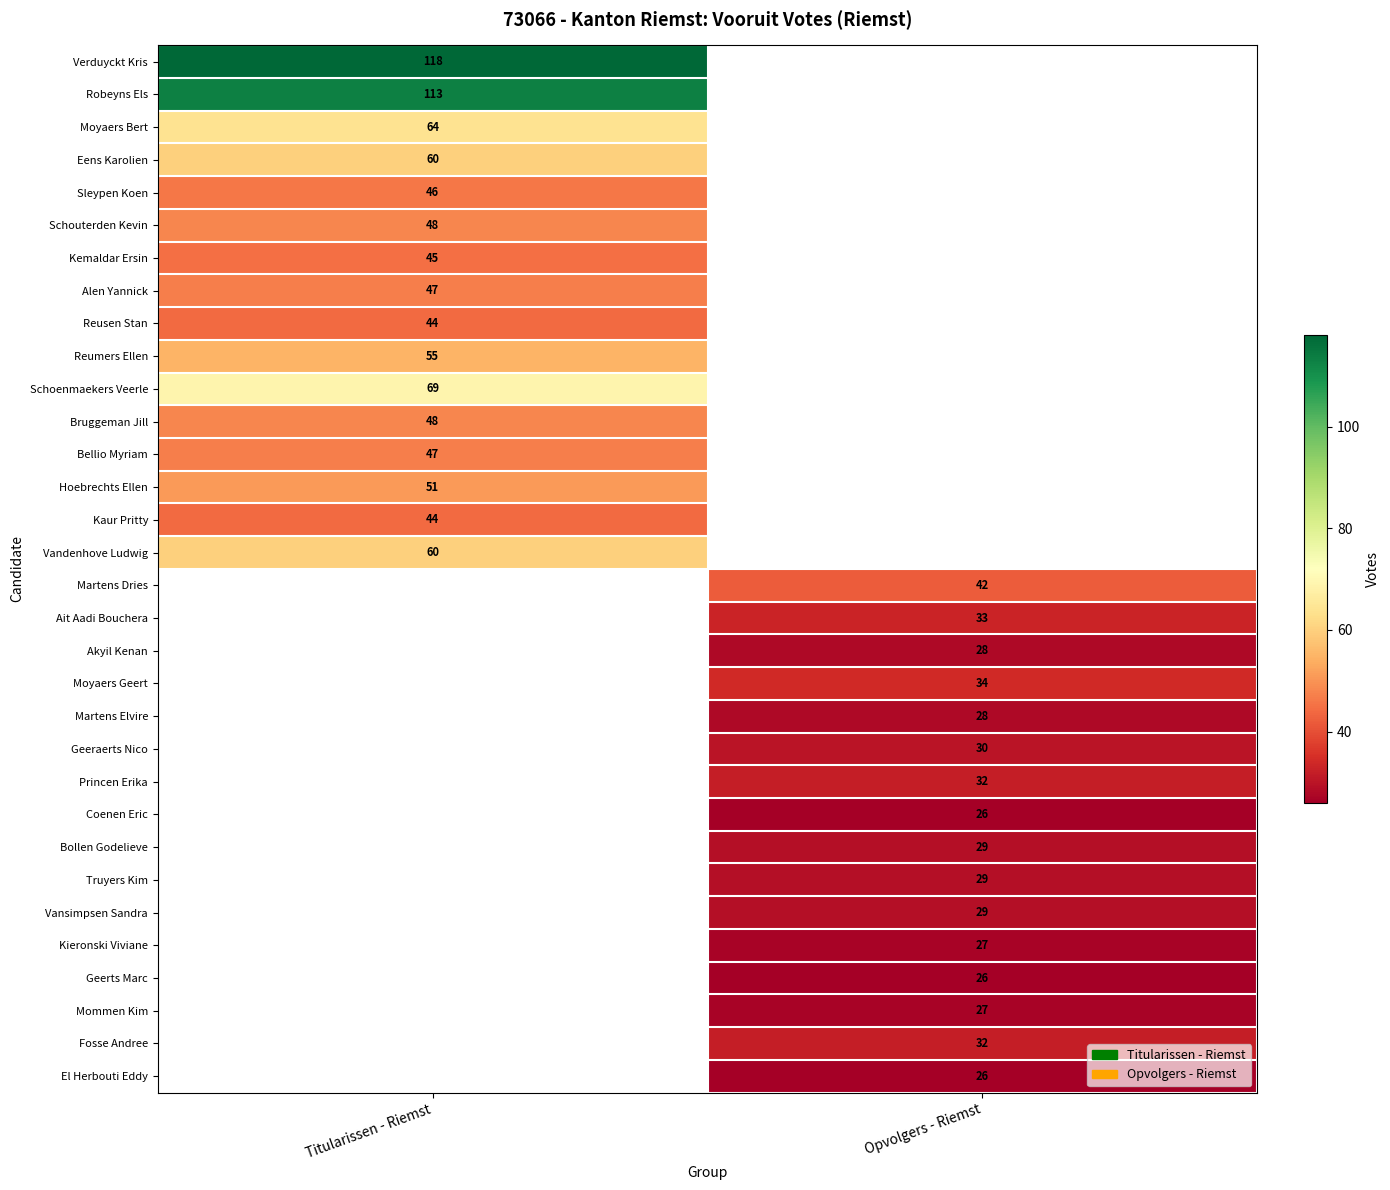

Is it true that Coenen Eric equals 10 at Opvolgers - Riemst?

False